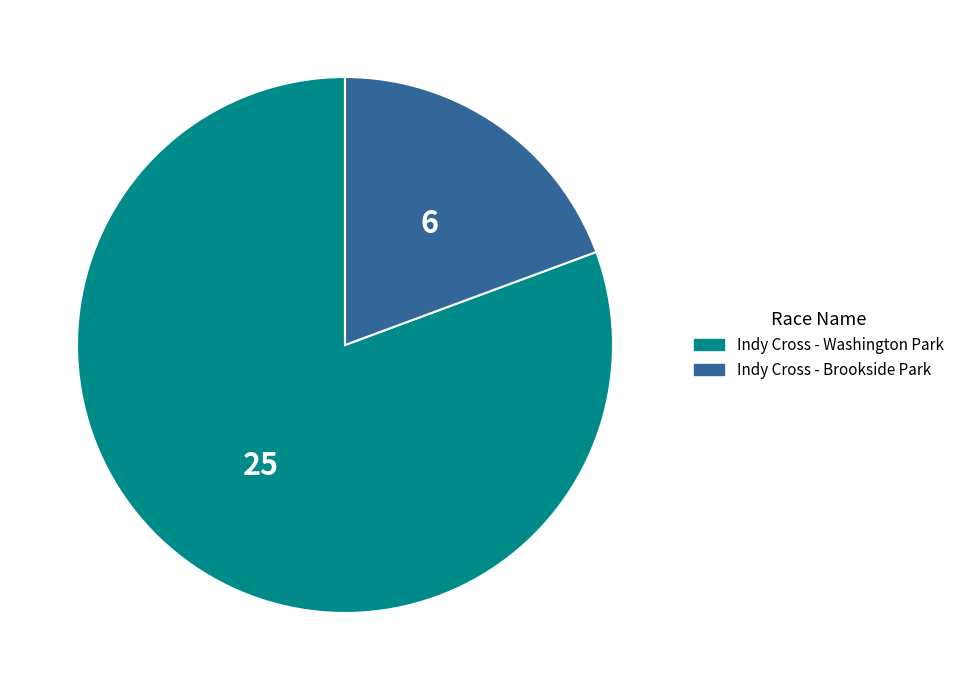

Combined, do Indy Cross - Brookside Park and Indy Cross - Washington Park account for over 50%?

Yes